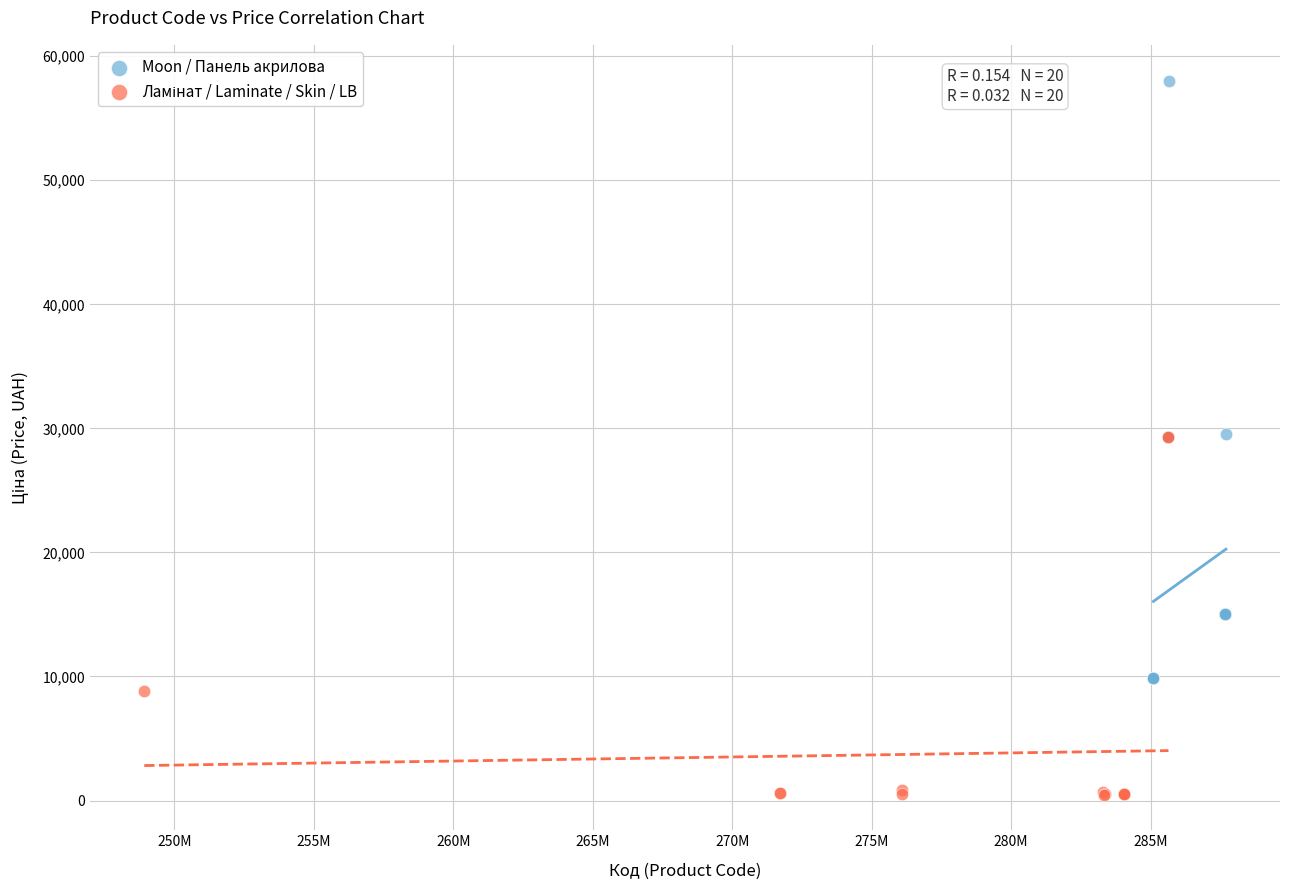

Which series has the largest Y range (max minus min)?

Moon / Панель акрилова